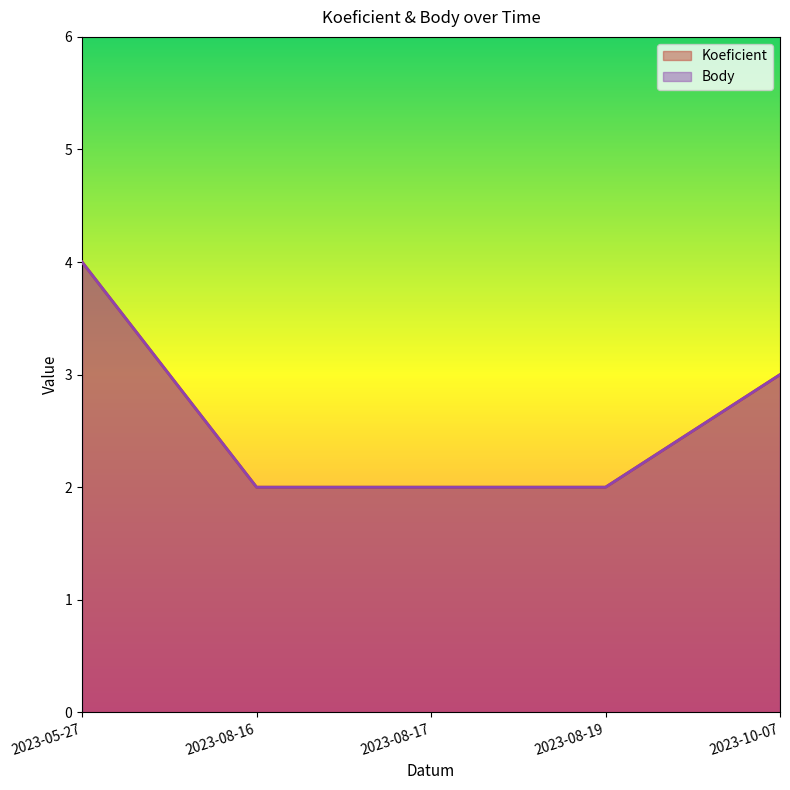

Rank the series by their maximum value, from lowest to highest.

Koeficient, Body